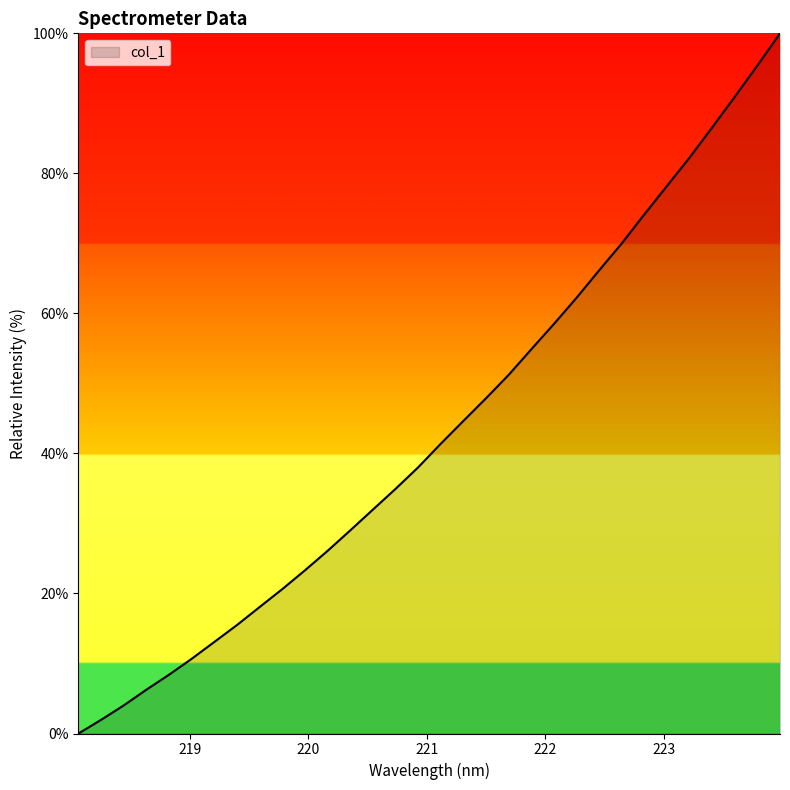

Reading left to right, what are all the values shown in this chart?

0.0	2.0	4.0	6.3	8.4	10.7	13.1	15.5	18.1	20.6	23.3	26.1	29.0	32.0	34.9	38.0	41.4	44.7	47.9	51.2	54.9	58.5	62.2	66.2	70.0	74.2	78.2	82.3	86.6	90.9	95.4	100.0